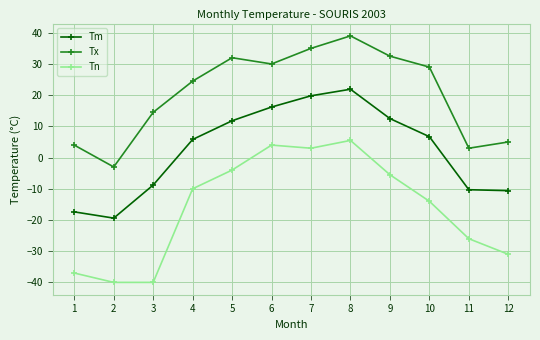

What is the value of the Tx point at the 2nd from the left?

-3.0